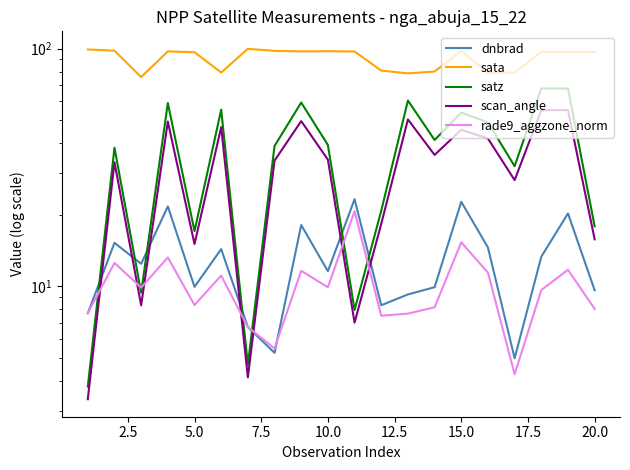

True or false: dnbrad and sata intersect in this chart.

False